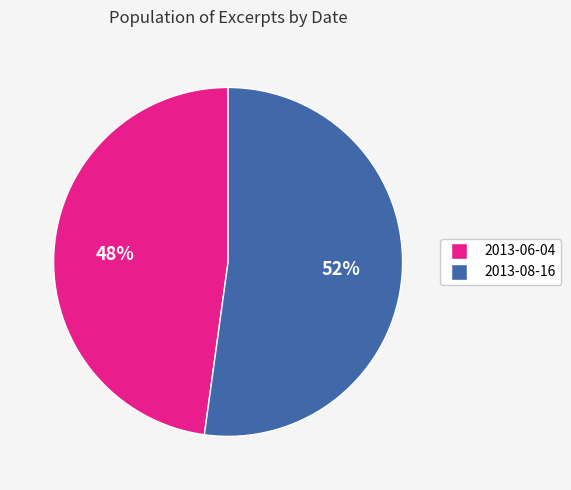

Which has a higher value, 2013-06-04 or 2013-08-16?

2013-08-16